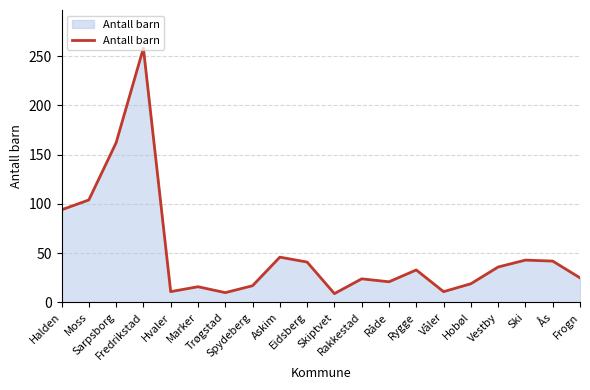

What is the change in value from Fredrikstad to Trøgstad?

-248